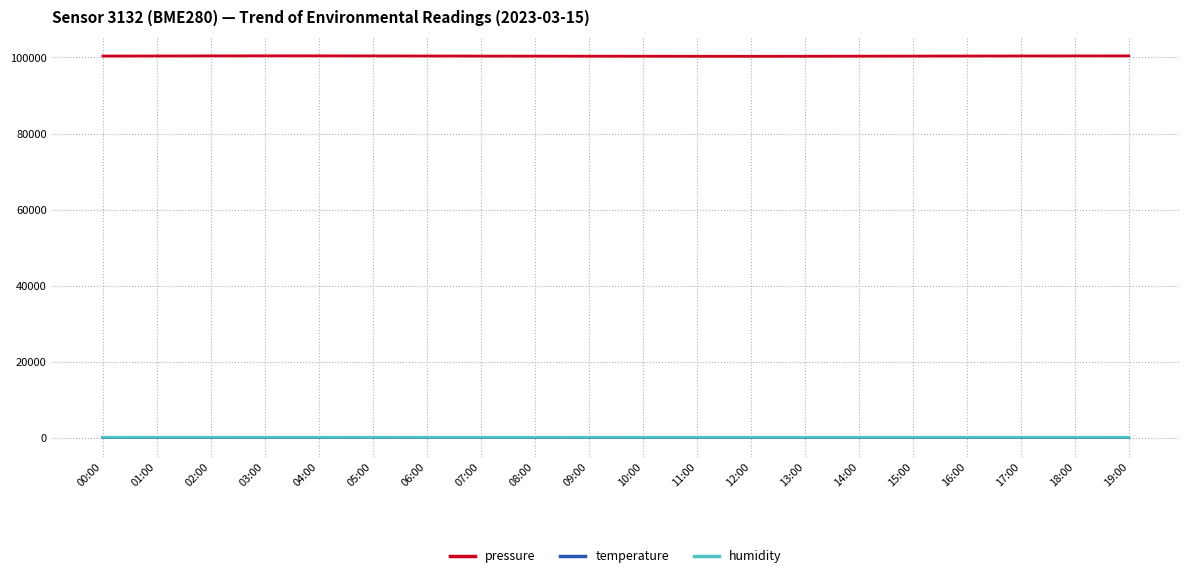

The humidity series shows 79.4 at 11:00. True or false?

True